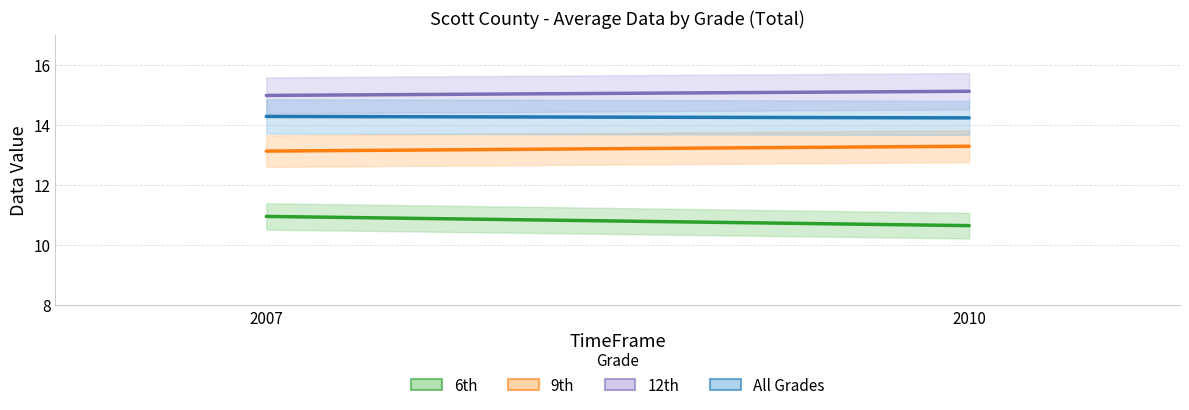

Which category has the lowest value in the 9th series?

2007